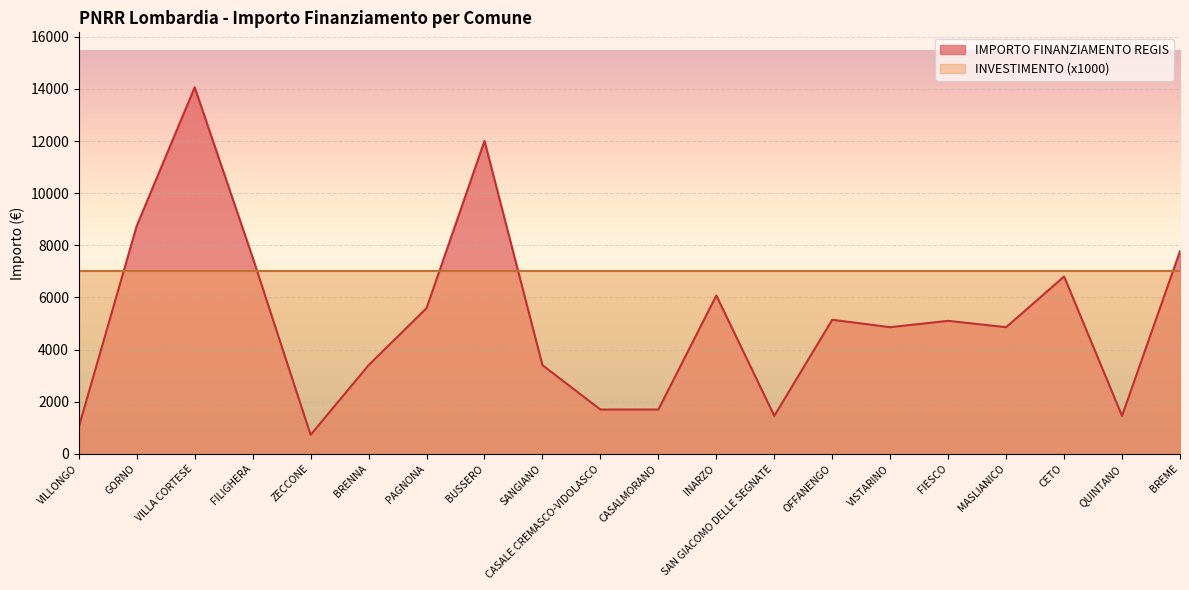

How many interior local peaks (higher than both neighbors) does the data have?

6